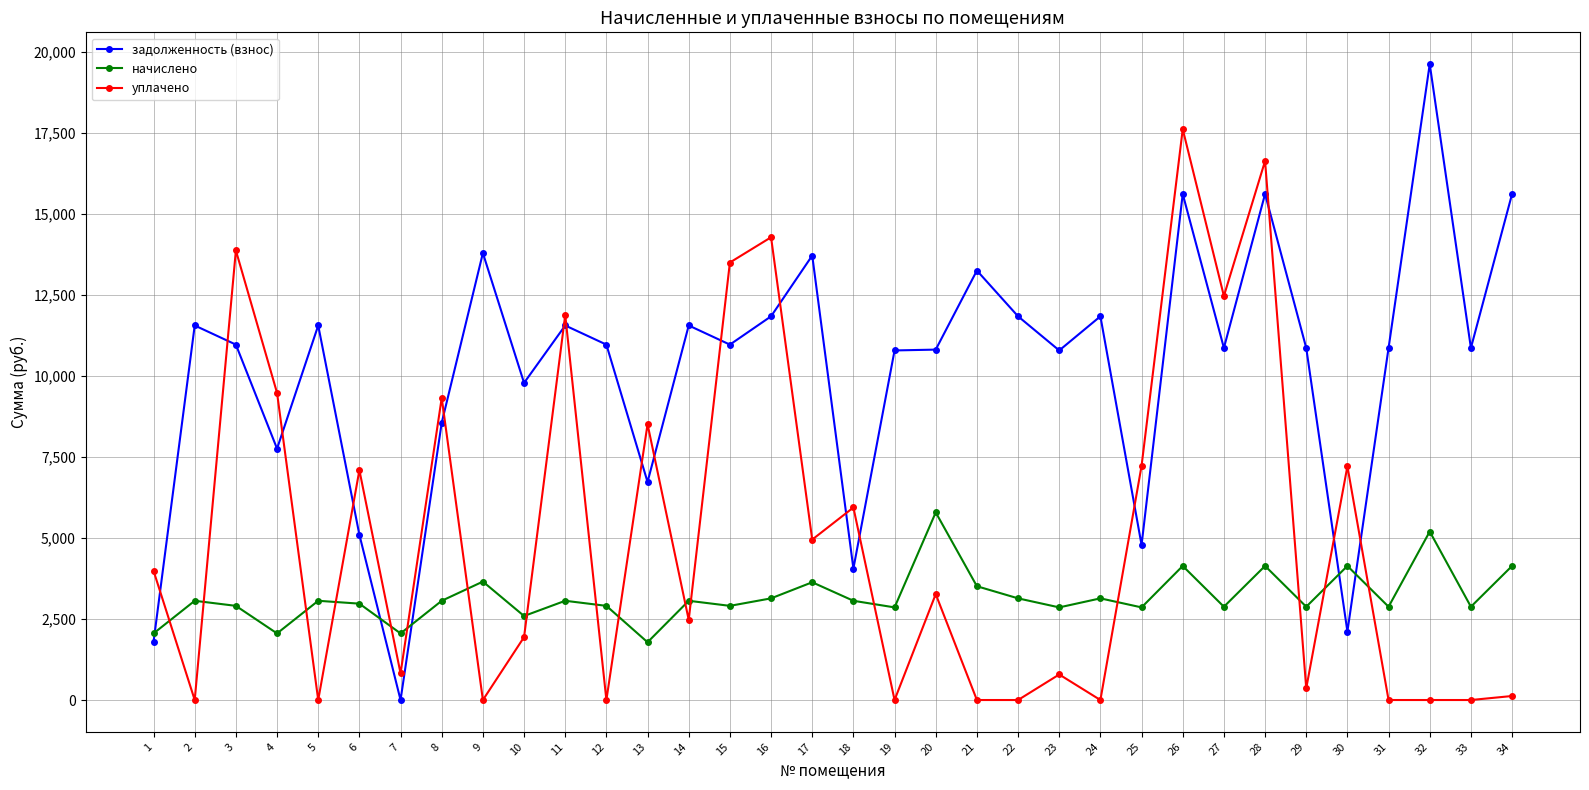

Is it true that начислено equals 4908.7 at 11?

False